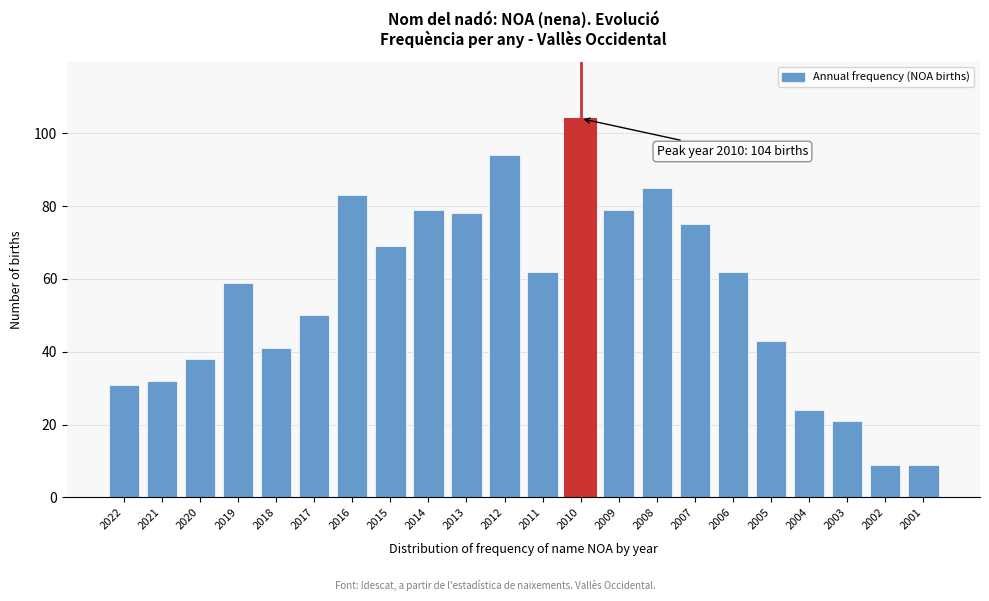

Reading left to right, list all the values displayed in this chart.

31	32	38	59	41	50	83	69	79	78	94	62	104	79	85	75	62	43	24	21	9	9